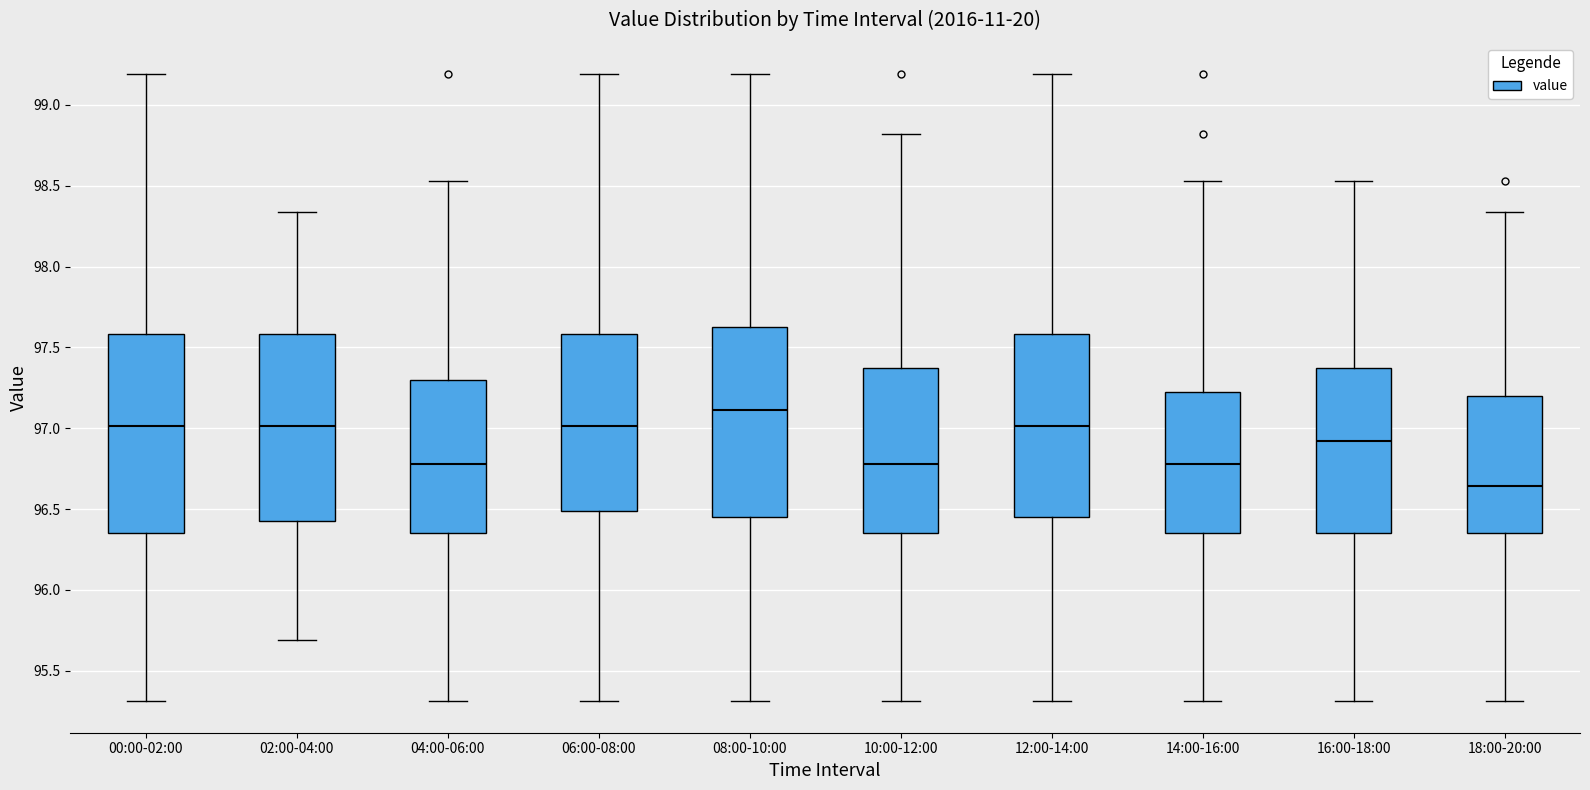

Reading left to right, transcribe this box plot: for each box, give where its median line is, the range the box spans, and where its two whiskers end, as read against the y-axis. The values are not printed on the chart, so give them approximately, as read against the axis.

00:00-02:00: median 97.00, box 96.35 to 97.60, whiskers 95.30 to 99.20
02:00-04:00: median 97.00, box 96.45 to 97.60, whiskers 95.70 to 98.35
04:00-06:00: median 96.80, box 96.35 to 97.30, whiskers 95.30 to 98.55
06:00-08:00: median 97.00, box 96.50 to 97.60, whiskers 95.30 to 99.20
08:00-10:00: median 97.10, box 96.45 to 97.65, whiskers 95.30 to 99.20
10:00-12:00: median 96.80, box 96.35 to 97.35, whiskers 95.30 to 98.80
12:00-14:00: median 97.00, box 96.45 to 97.60, whiskers 95.30 to 99.20
14:00-16:00: median 96.80, box 96.35 to 97.25, whiskers 95.30 to 98.55
16:00-18:00: median 96.90, box 96.35 to 97.35, whiskers 95.30 to 98.55
18:00-20:00: median 96.65, box 96.35 to 97.20, whiskers 95.30 to 98.35